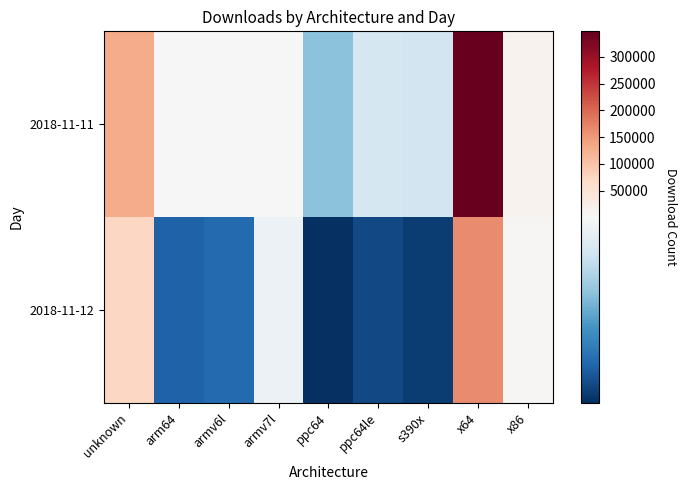

At how many categories does at least one series exceed 246705?

1